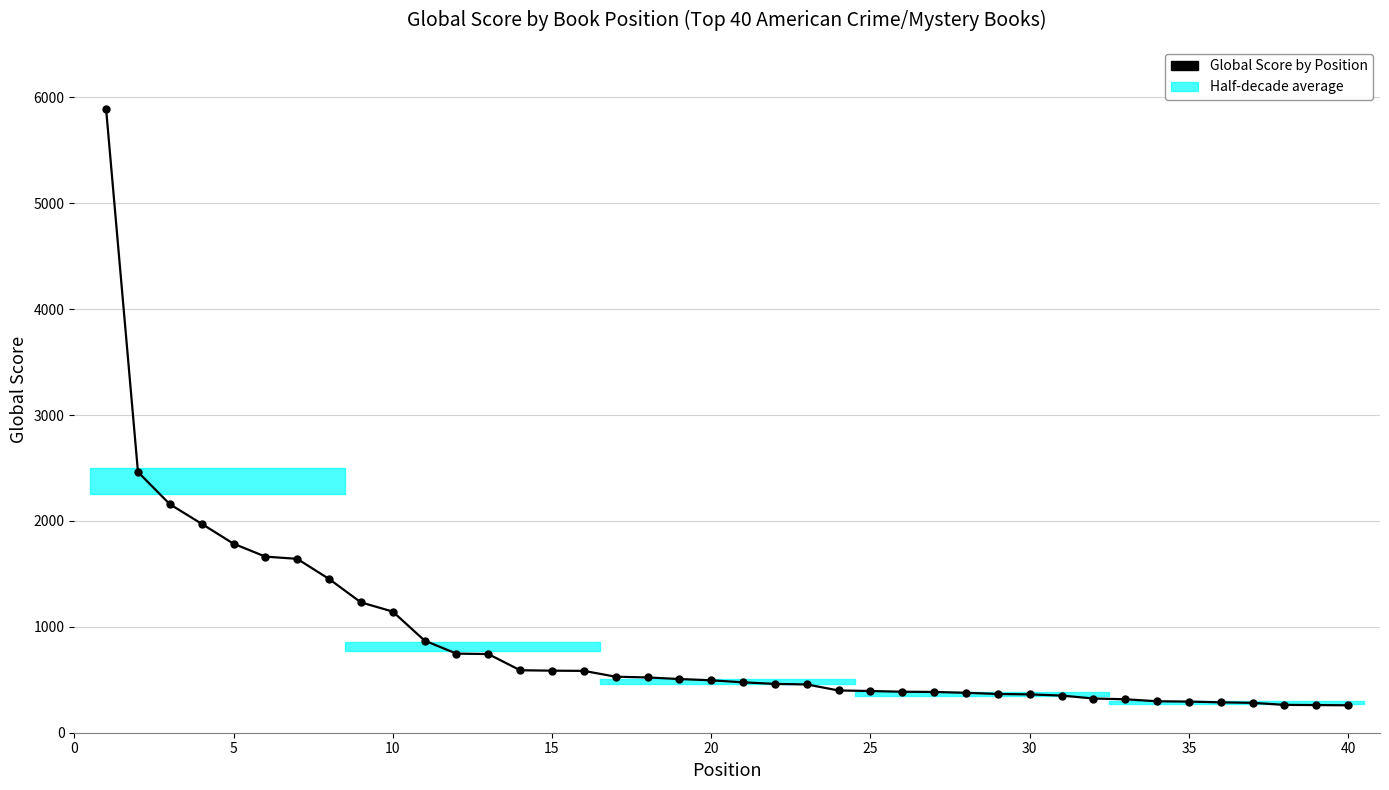

What is the sum of all values?

34566